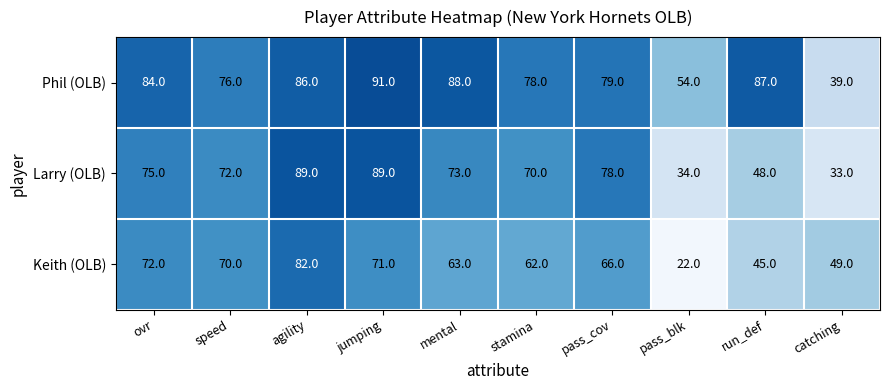

Is it true that Phil (OLB) equals 48 at ovr?

False